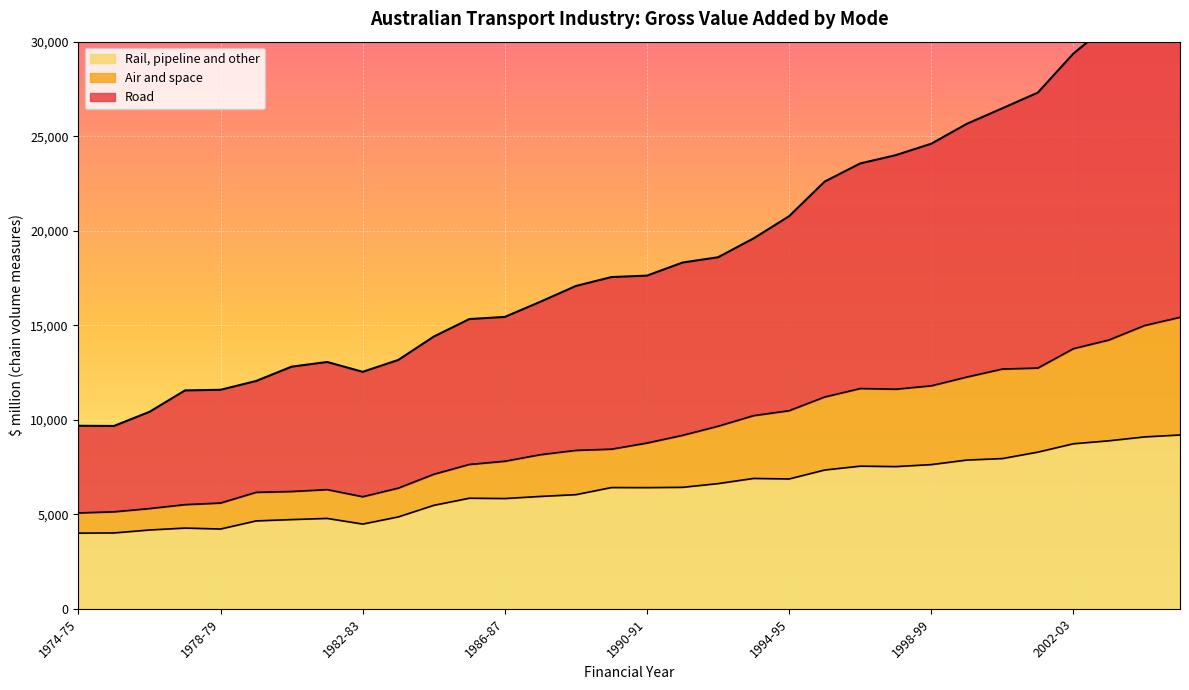

At which label does Road reach its peak?

2005-06